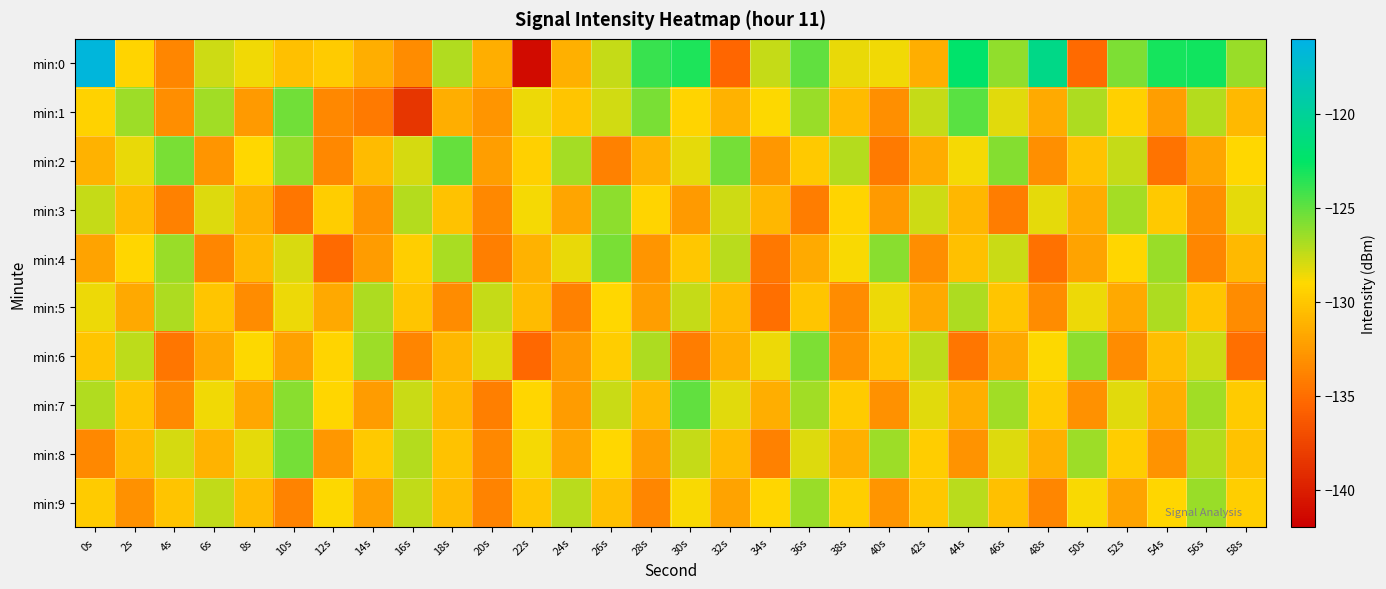

List the series in order of their peak value, lowest first.

min:5, min:9, min:3, min:6, min:4, min:8, min:2, min:7, min:1, min:0